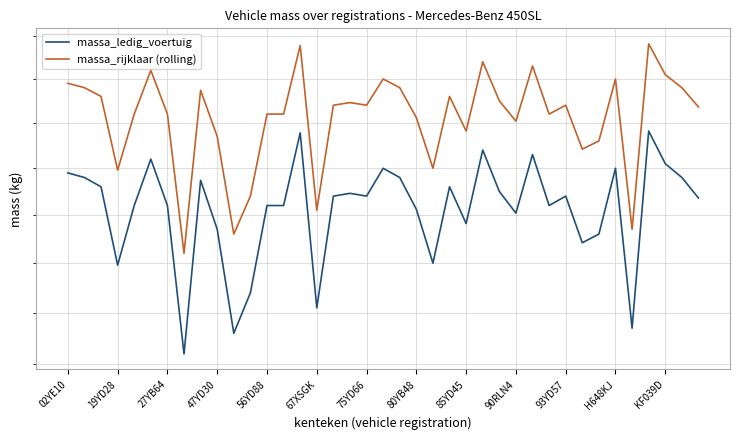

At which category is the sum across all series the highest?

35